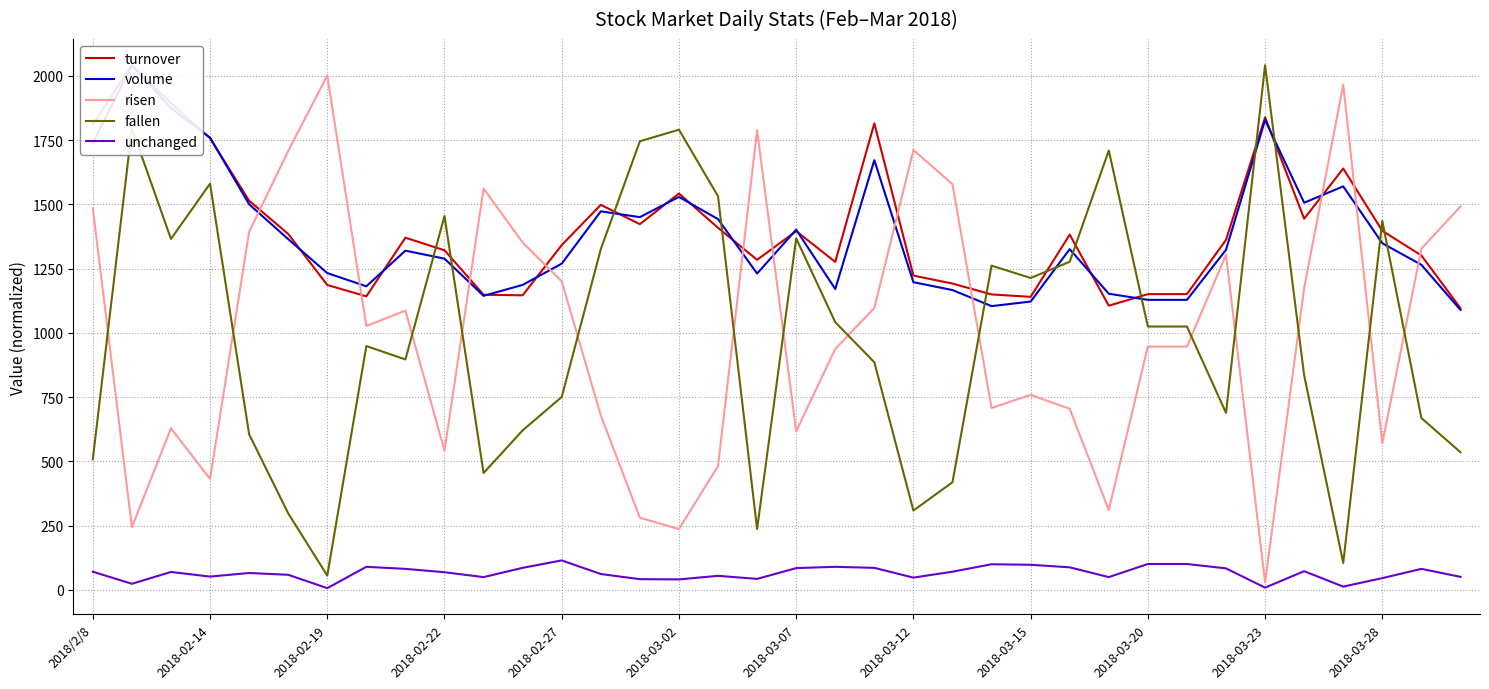

True or false: turnover and volume intersect in this chart.

True